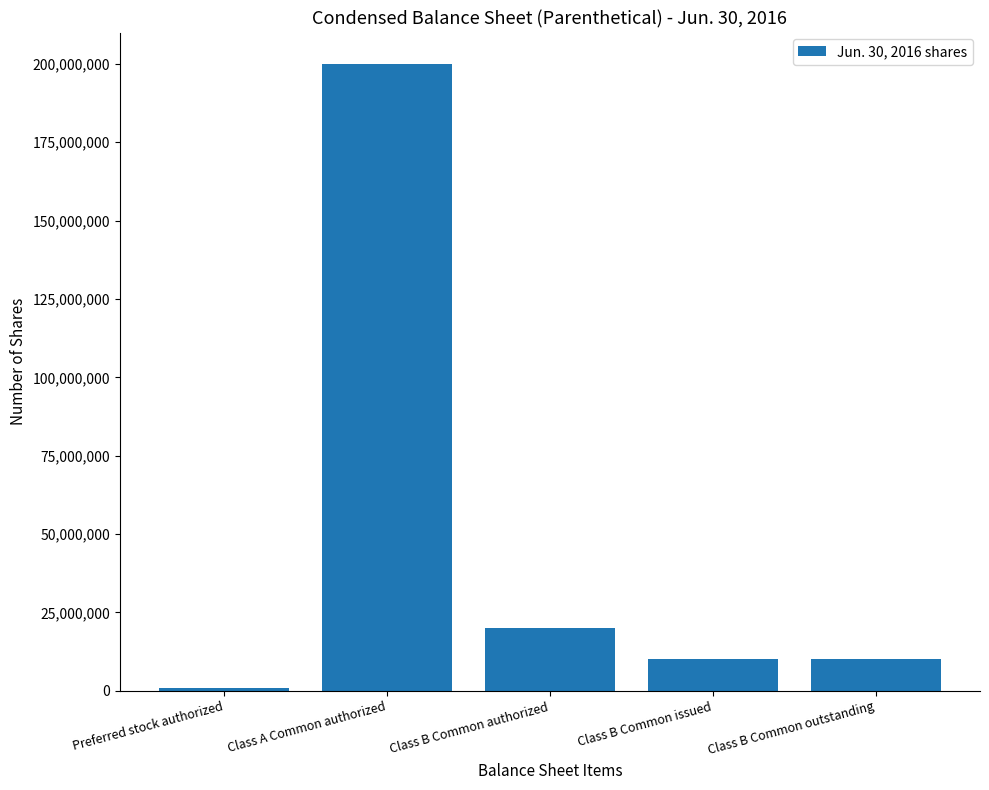

What is the maximum value shown in the chart?

200000000